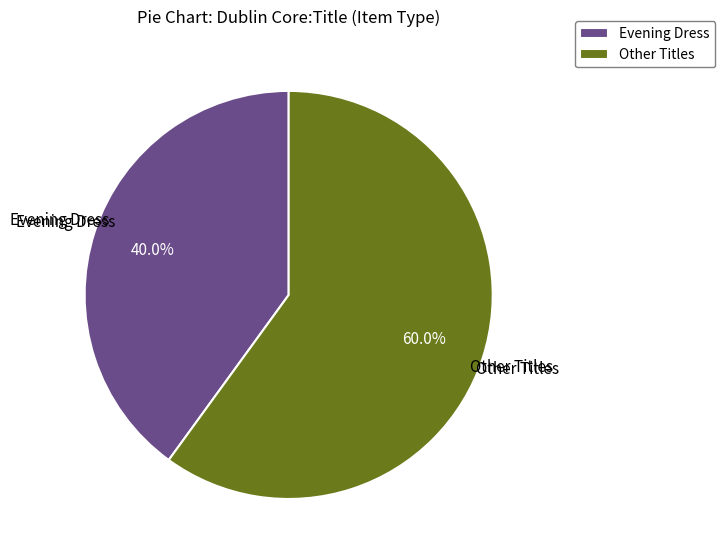

Is there any slice that represents more than half of the pie?

Yes